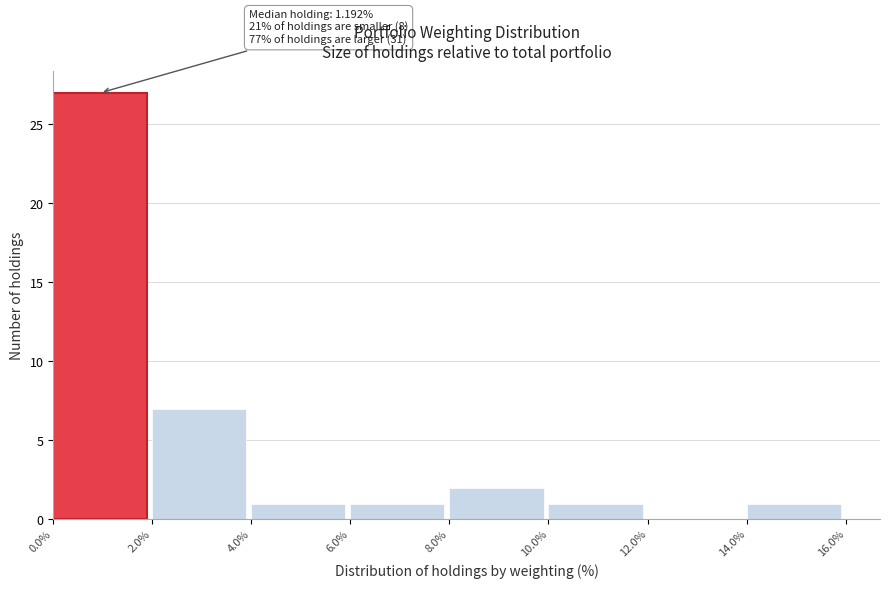

Which range on the x-axis has the tallest bar?

0.0% to 2.0%